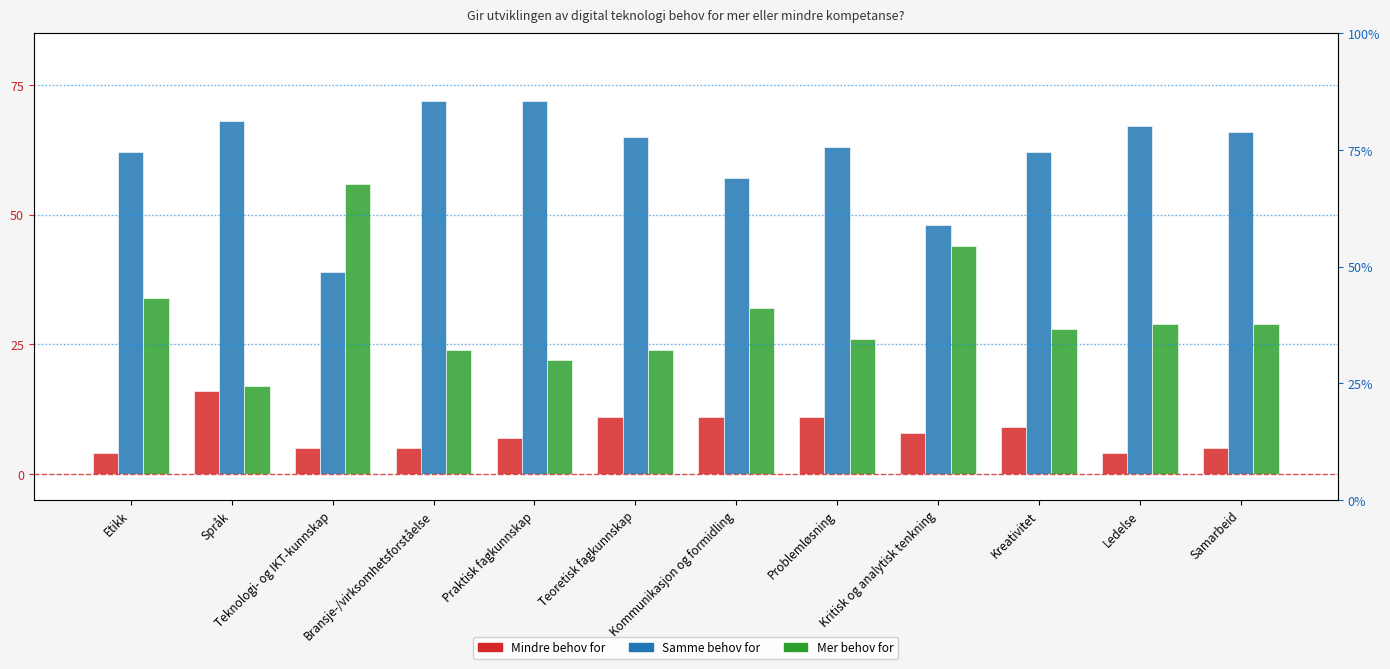

Which series has the largest total across all categories?

Samme behov for